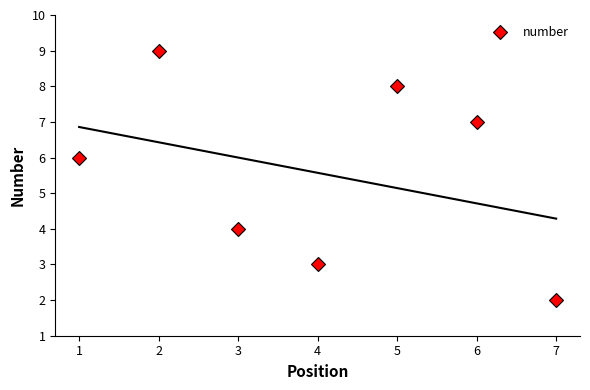

How many points are lower than both their immediate neighbors (excluding endpoints)?

1